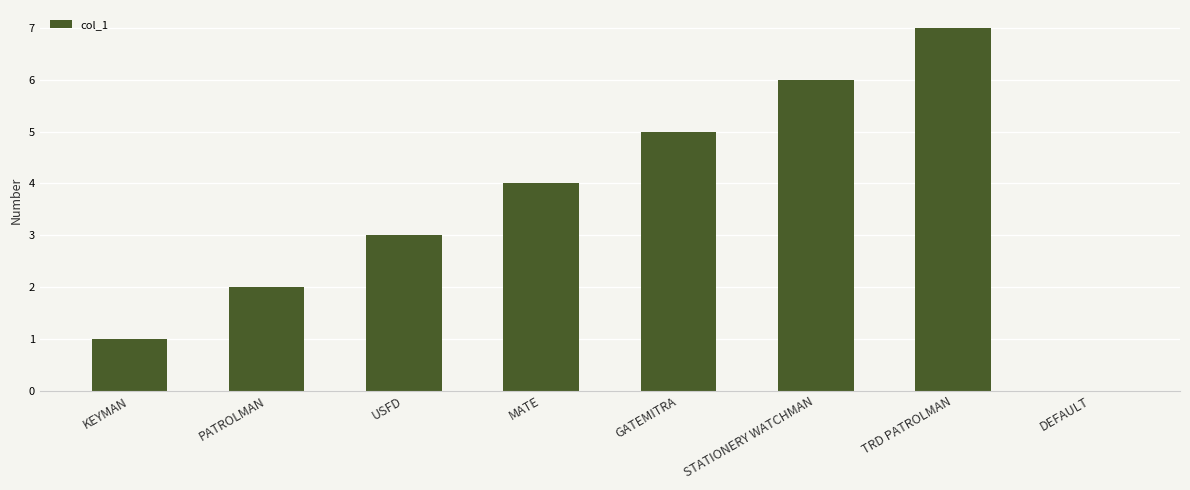

True or false: the data shows 0 at DEFAULT.

True